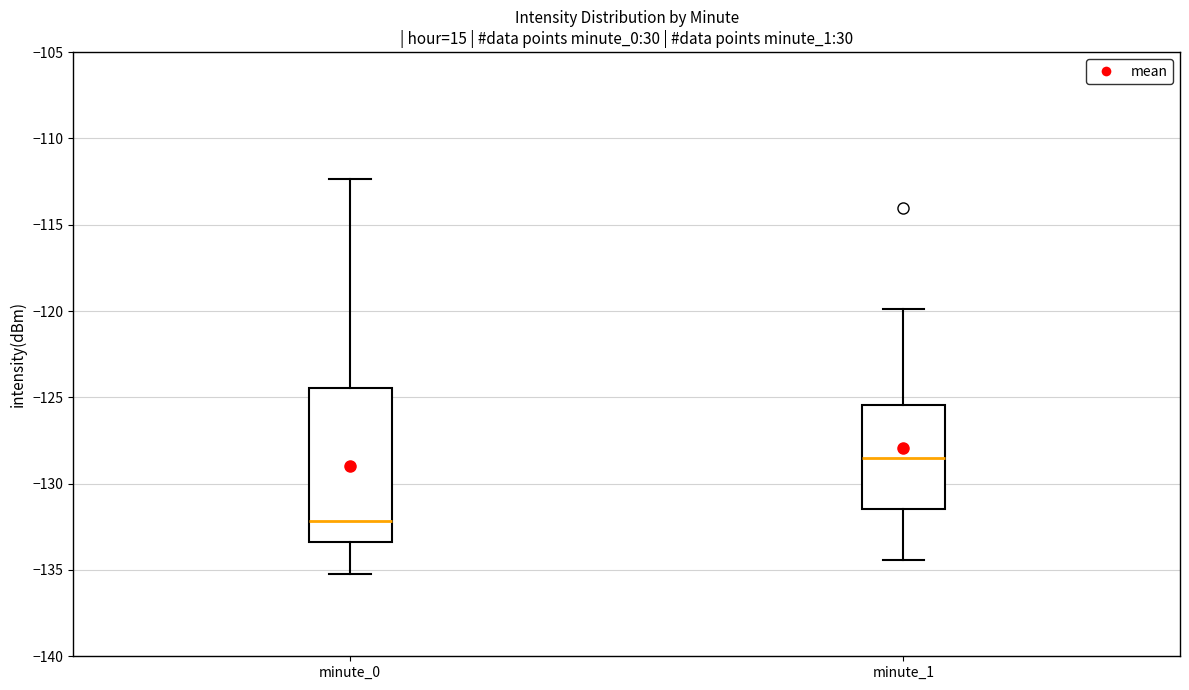

Reading left to right, read every box against the y-axis: the position of its median line, the range the box covers, and the ends of its whiskers. The values are not printed on the chart, so give them approximately, as read against the axis.

minute_0: median -132.0, box -133.5 to -124.5, whiskers -135.0 to -112.5
minute_1: median -128.5, box -131.5 to -125.5, whiskers -134.5 to -120.0